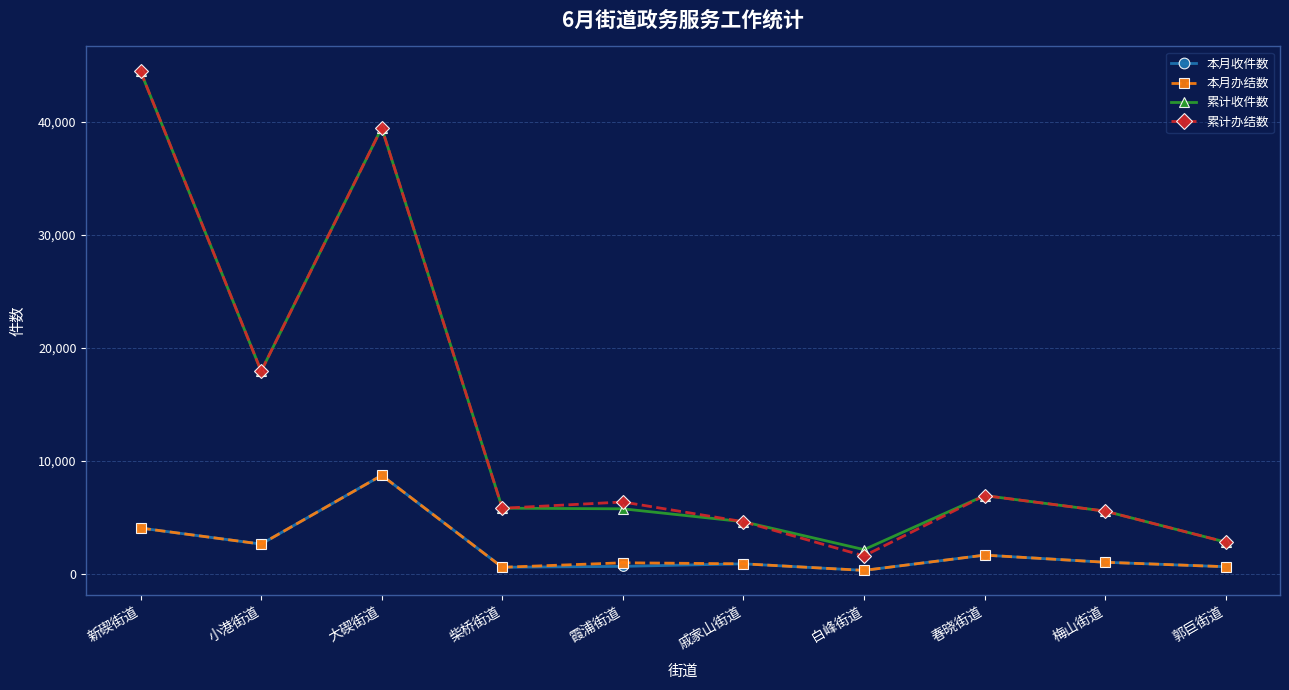

The value of 本月办结数 at 新碶街道 is 4038. True or false?

True